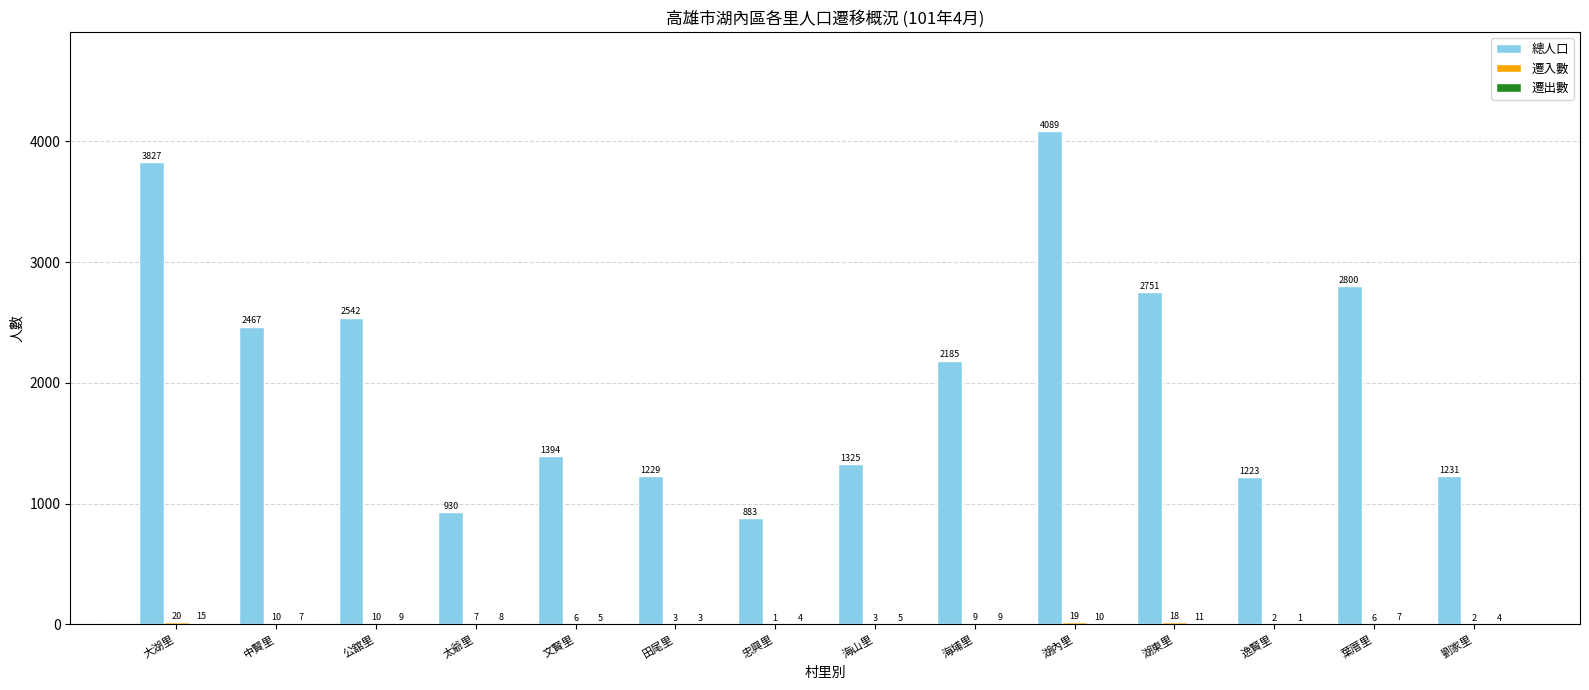

Which label corresponds to the largest value in the chart?

湖內里